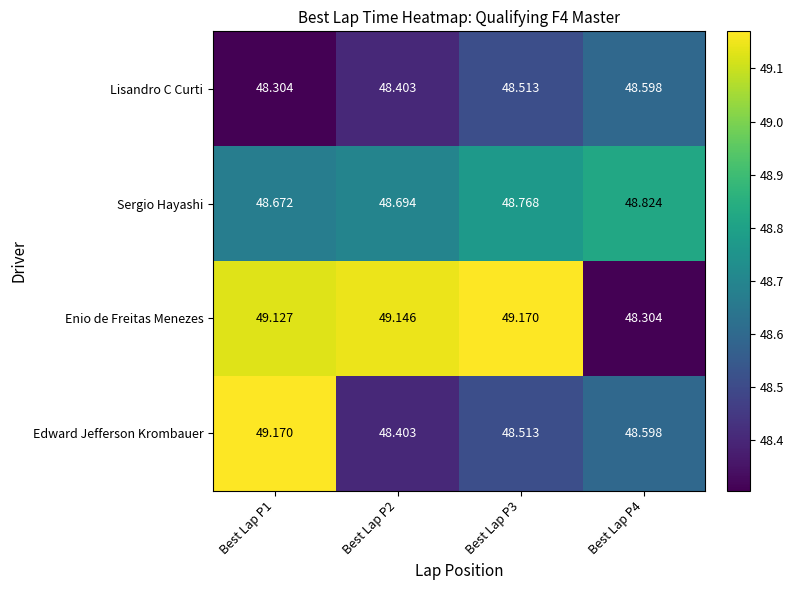

Between Best Lap P3 and Best Lap P4, which series saw the biggest shift?

Enio de Freitas Menezes